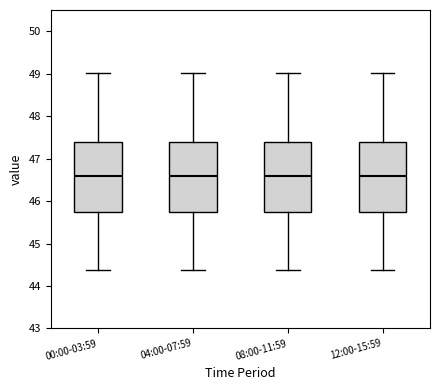

Where does the median line of the box for 12:00-15:59 sit on the y-axis? The values are not printed on the chart, so give them approximately, as read against the axis.

46.6